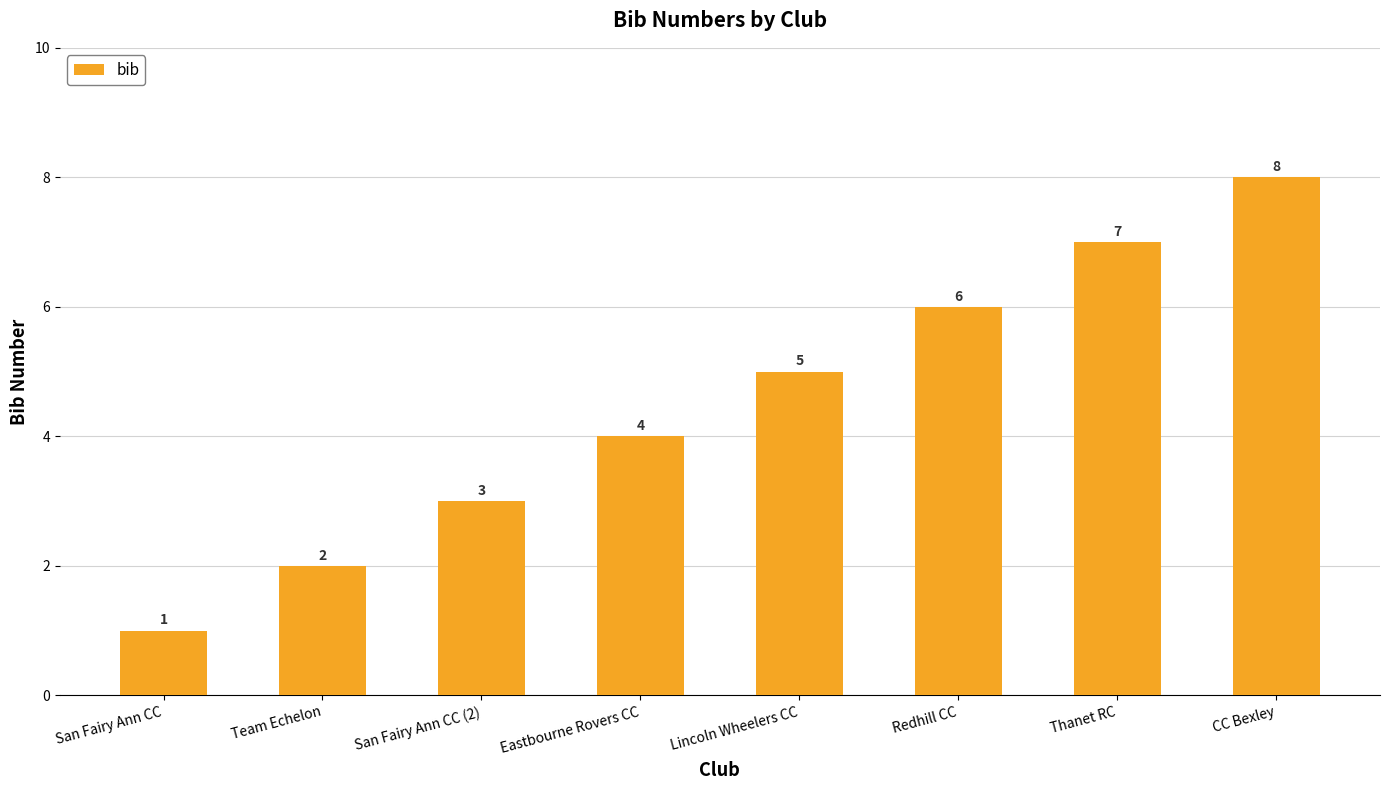

How many values are between 3 and 7?

5